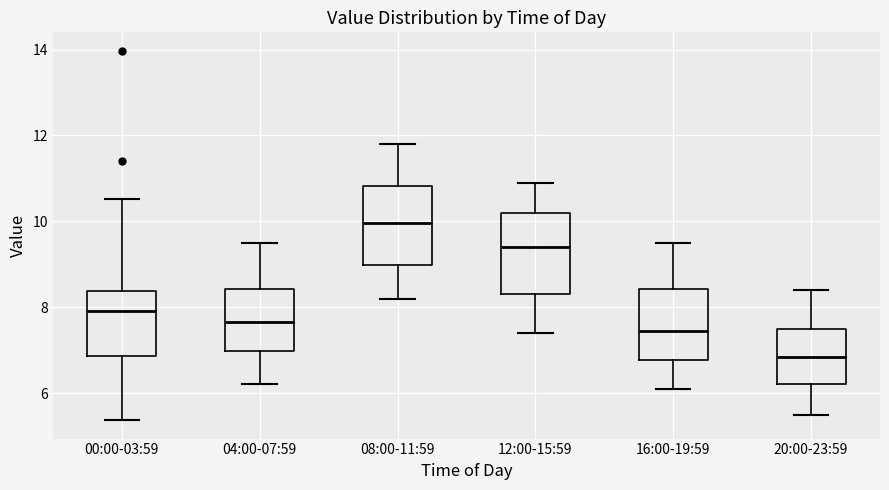

Reading left to right, transcribe this box plot: for each box, give where its median line is, the range the box spans, and where its two whiskers end, as read against the y-axis. The values are not printed on the chart, so give them approximately, as read against the axis.

00:00-03:59: median 8.0, box 6.8 to 8.4, whiskers 5.4 to 10.6
04:00-07:59: median 7.6, box 7.0 to 8.4, whiskers 6.2 to 9.6
08:00-11:59: median 10.0, box 9.0 to 10.8, whiskers 8.2 to 11.8
12:00-15:59: median 9.4, box 8.4 to 10.2, whiskers 7.4 to 11.0
16:00-19:59: median 7.4, box 6.8 to 8.4, whiskers 6.2 to 9.6
20:00-23:59: median 6.8, box 6.2 to 7.6, whiskers 5.6 to 8.4